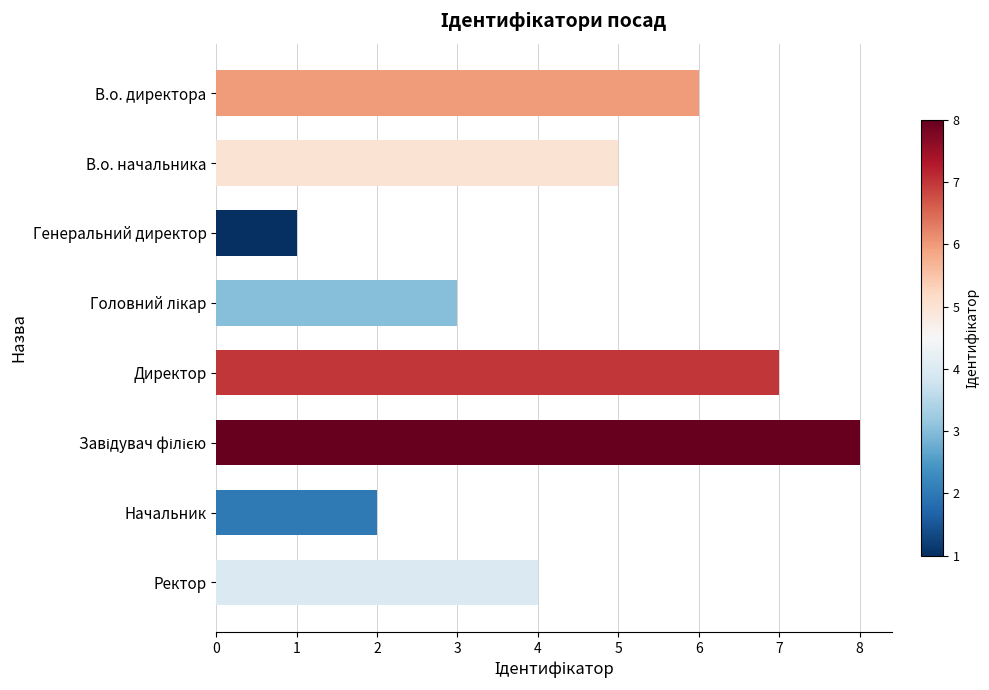

The value at Начальник is 3. True or false?

False